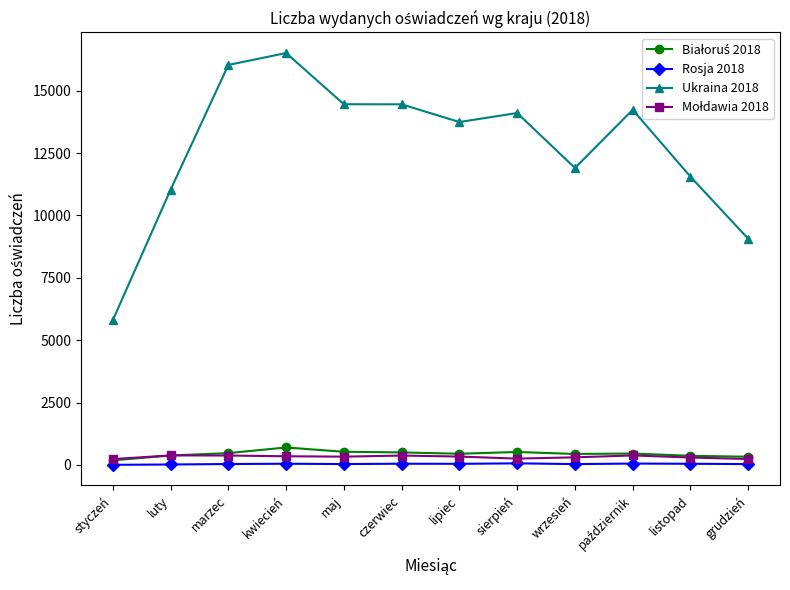

The value of Ukraina 2018 at listopad is 11553. True or false?

True